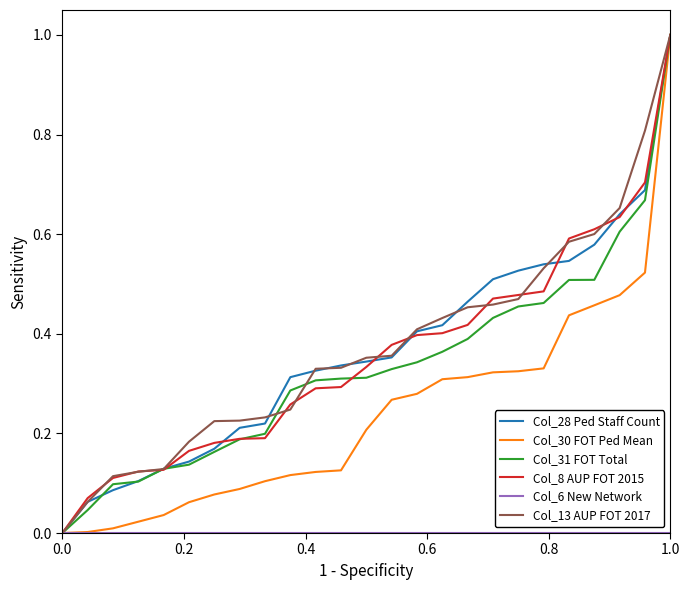

What is the maximum value for Col_8 AUP FOT 2015?

1.0